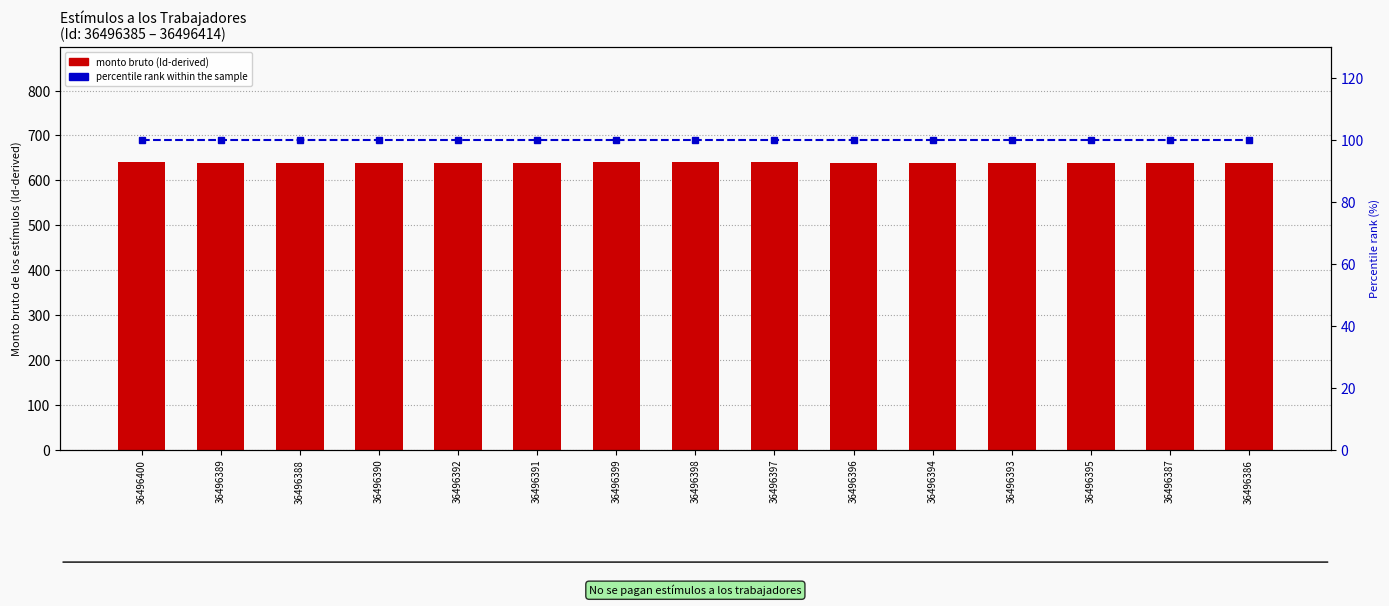

Is it true that monto bruto (scaled Id) equals 1122.0 at 36496400?

False